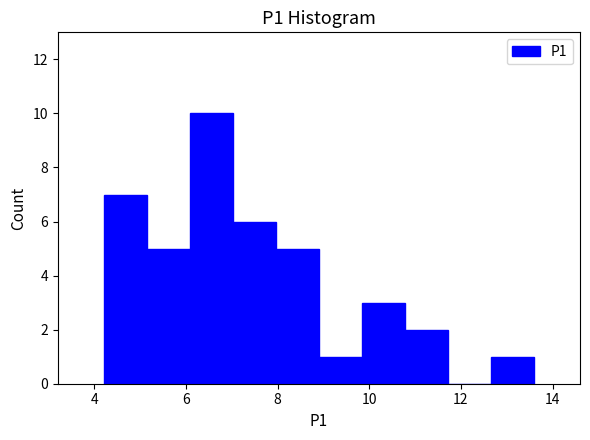

Reading left to right, transcribe this chart: for each bar, give the range it covers on the x-axis and its height. Neither the bar edges nor the heights are printed on the chart, so give them approximately, as read against the axes.

4.20 to 5.14: 7
5.14 to 6.08: 5
6.08 to 7.02: 10
7.02 to 7.96: 6
7.96 to 8.90: 5
8.90 to 9.84: 1
9.84 to 10.78: 3
10.78 to 11.72: 2
11.72 to 12.66: 0
12.66 to 13.60: 1